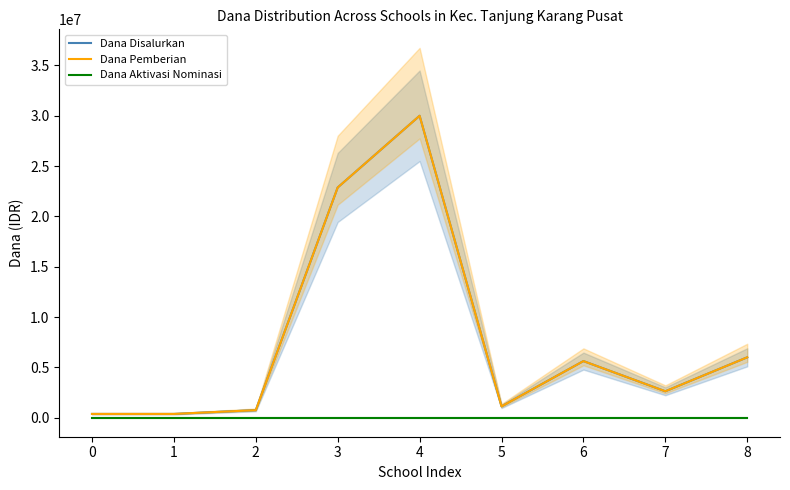

True or false: Dana Pemberian has more than 0 interior local peaks.

True